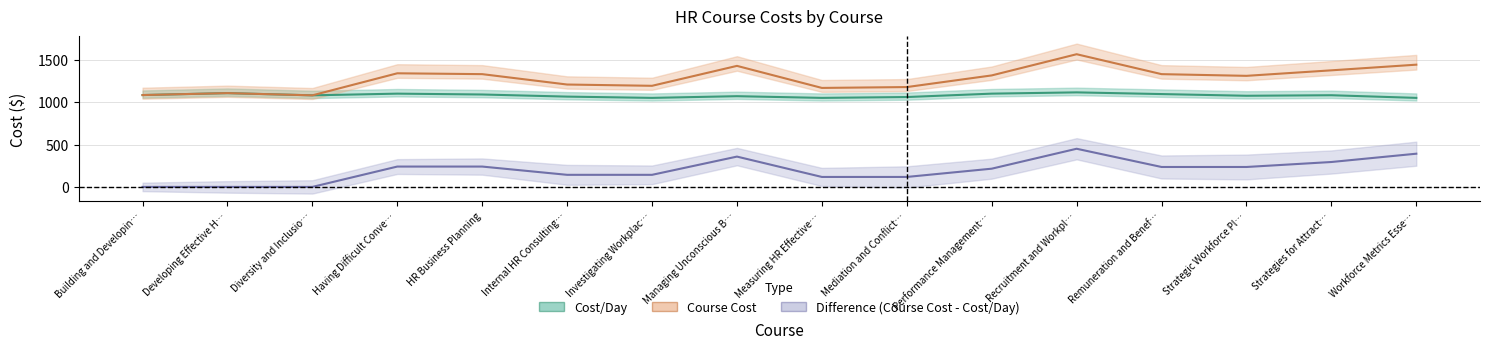

What position from the left is Workforce Metrics Essentials?

16